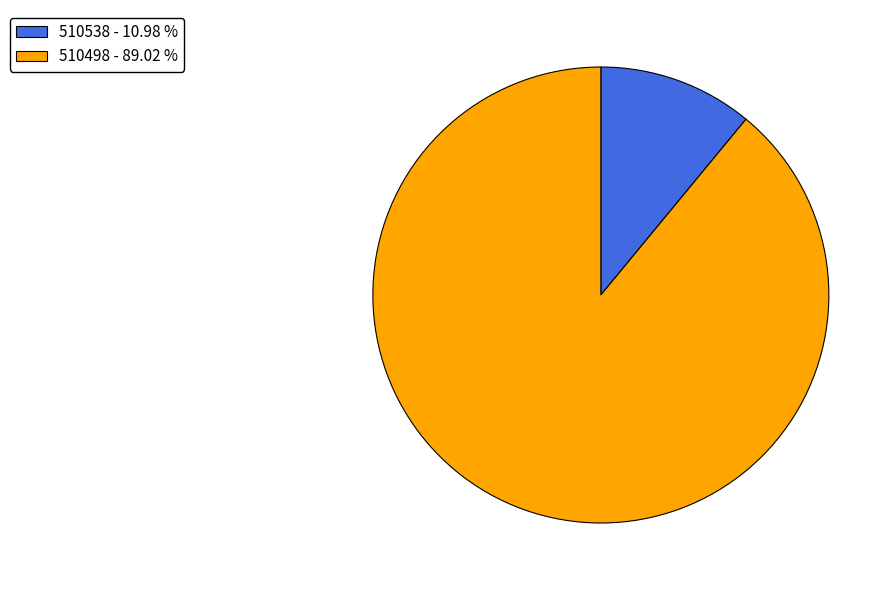

Rank the categories by value from lowest to highest.

510538, 510498